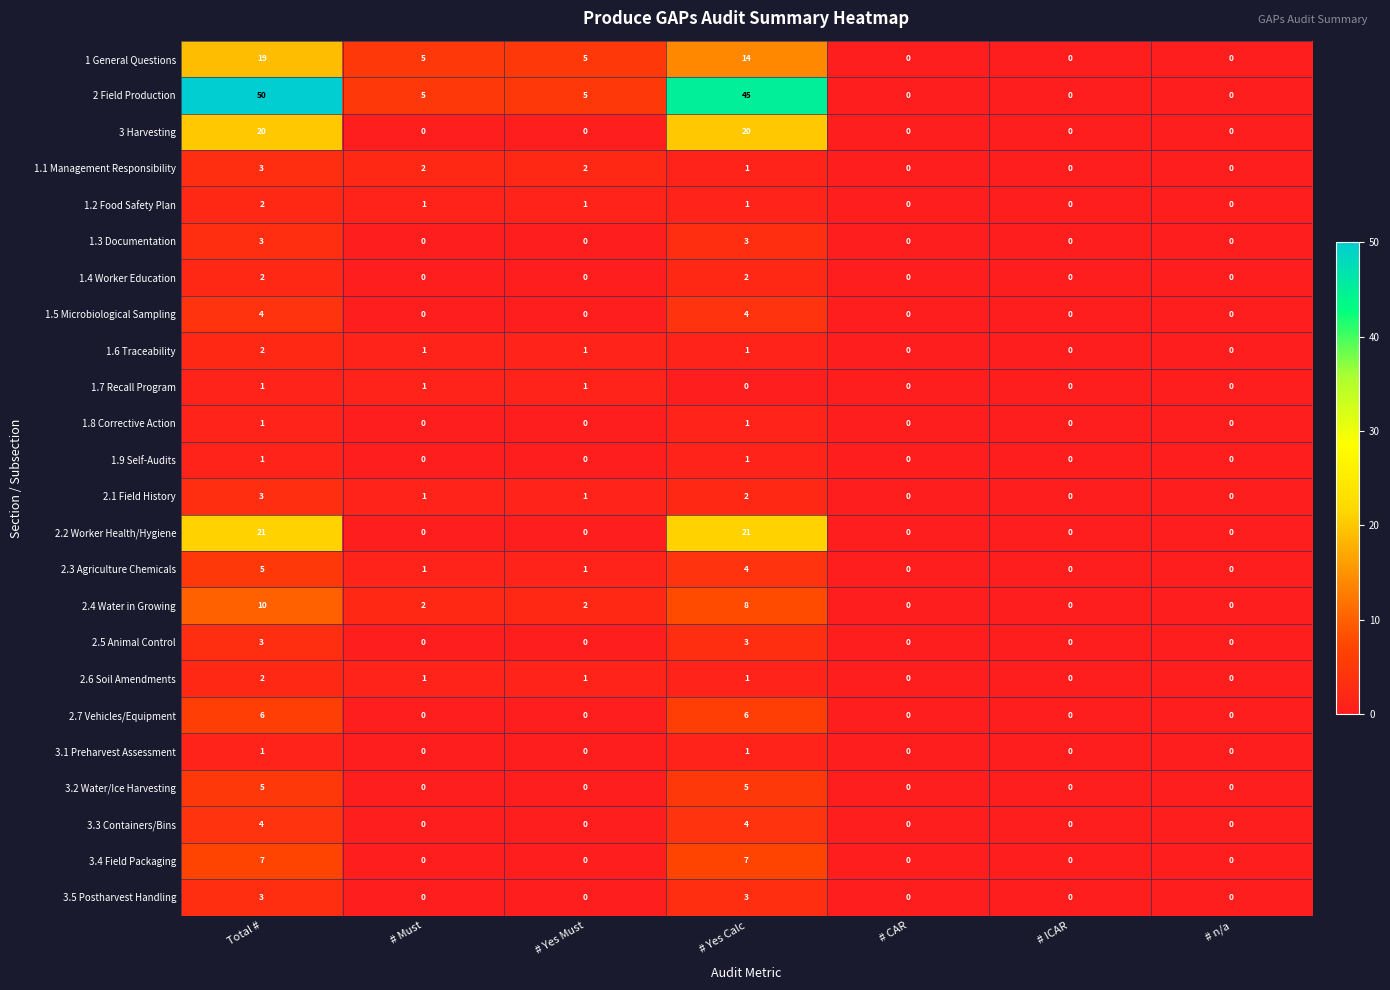

What is the total value across all series at Total #?

178